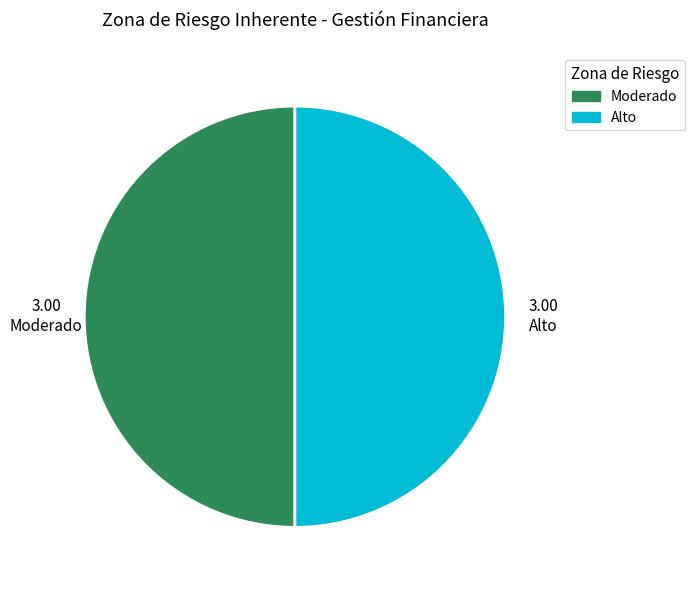

The Alto slice represents 33% of the pie. True or false?

False